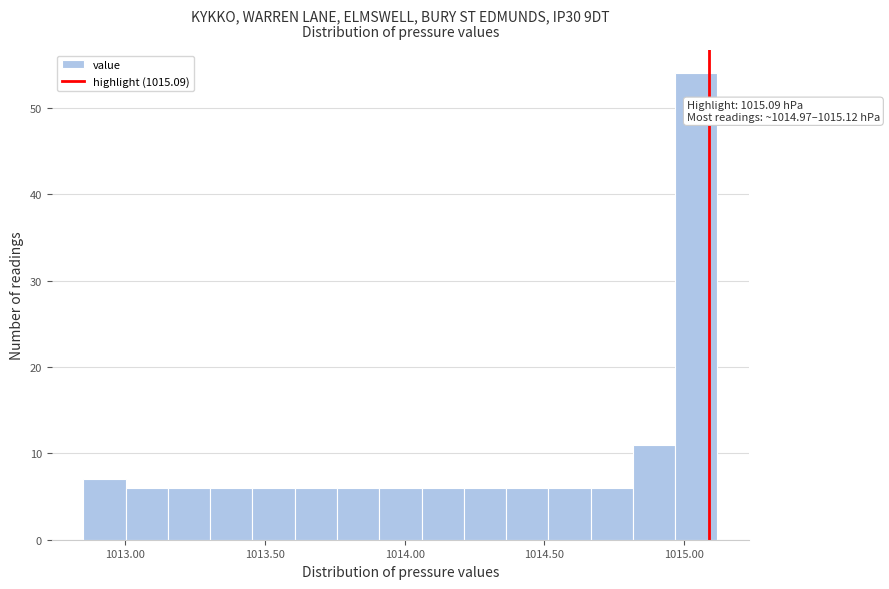

Read against the x-axis, roughly where is the centre of the tallest bar?

1015.05